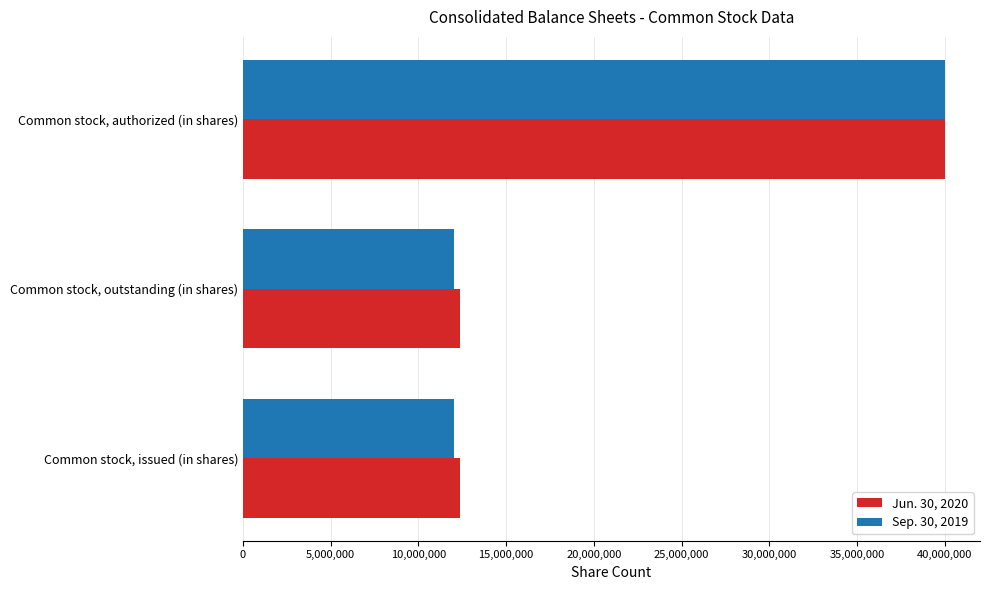

What is the average value of the Sep. 30, 2019 series?

21357333